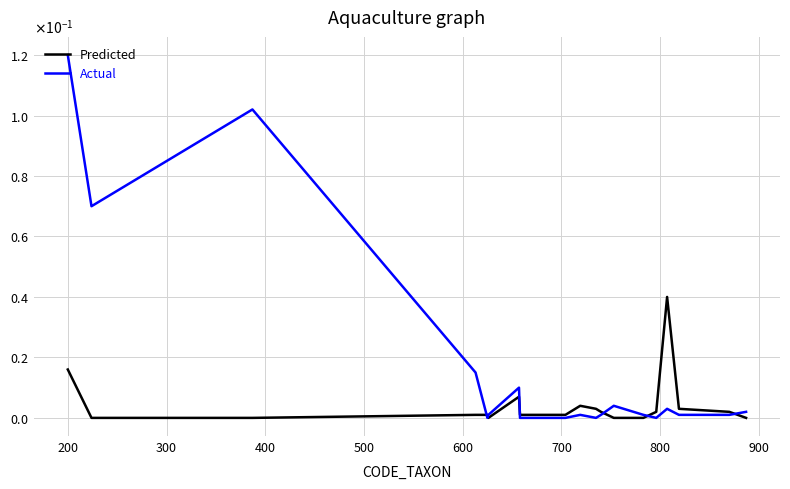

What are all the series names shown in the legend?

Predicted, Actual